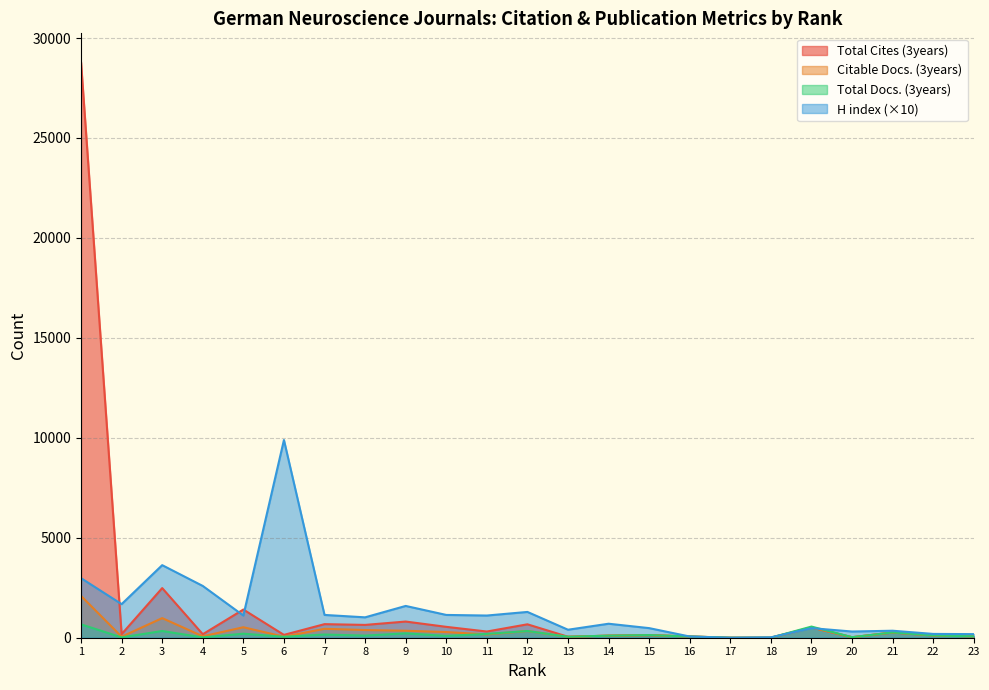

Between 15 and 20, which is larger?

15